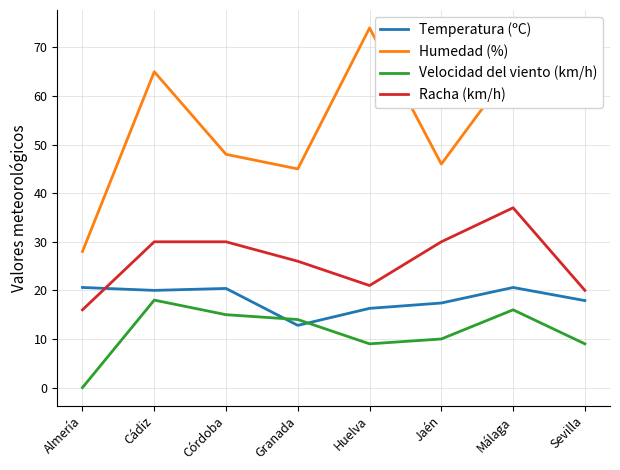

How many lines are shown in the chart?

4